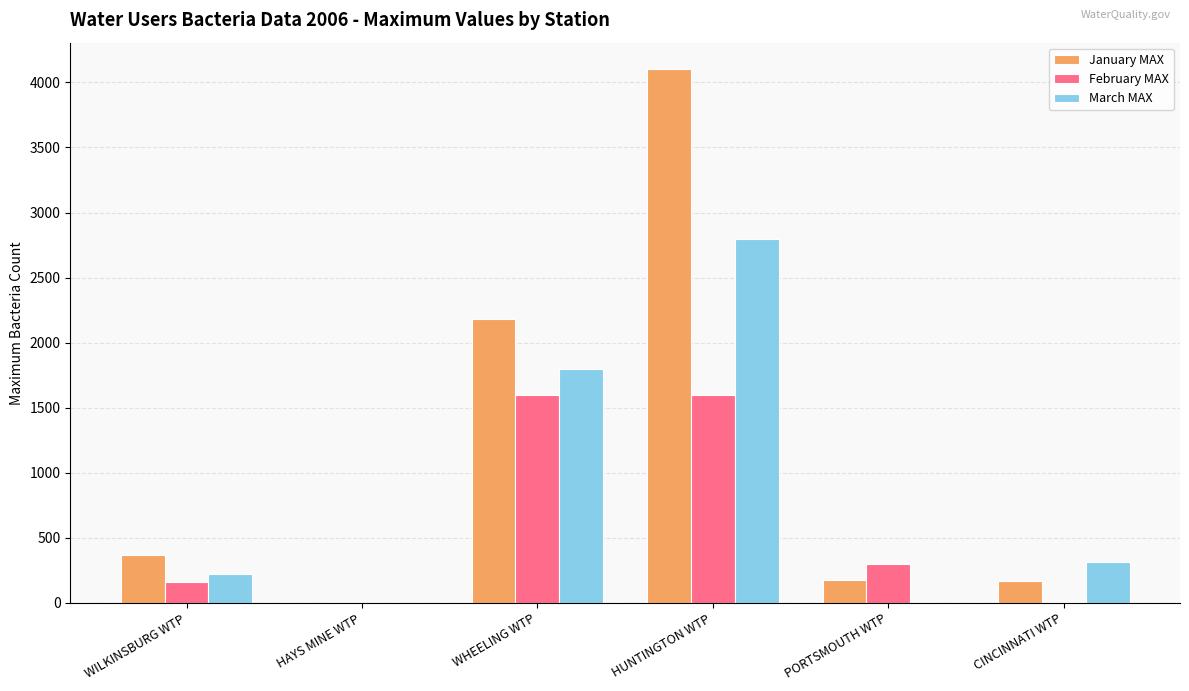

True or false: March MAX has a value of 1795 at WHEELING WTP.

True